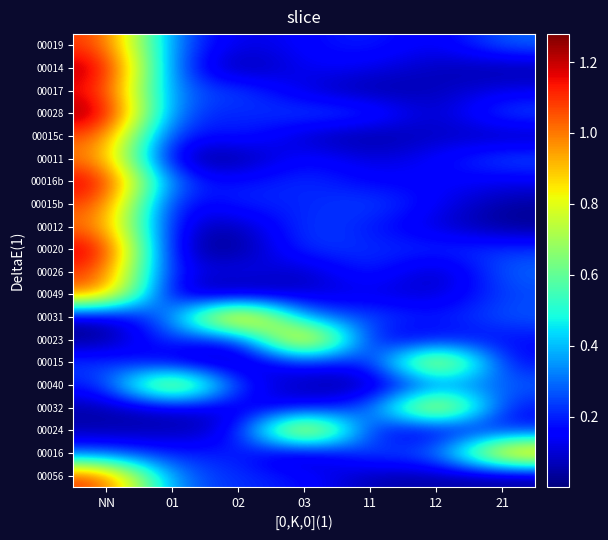

At which category is the sum across all series the highest?

NN